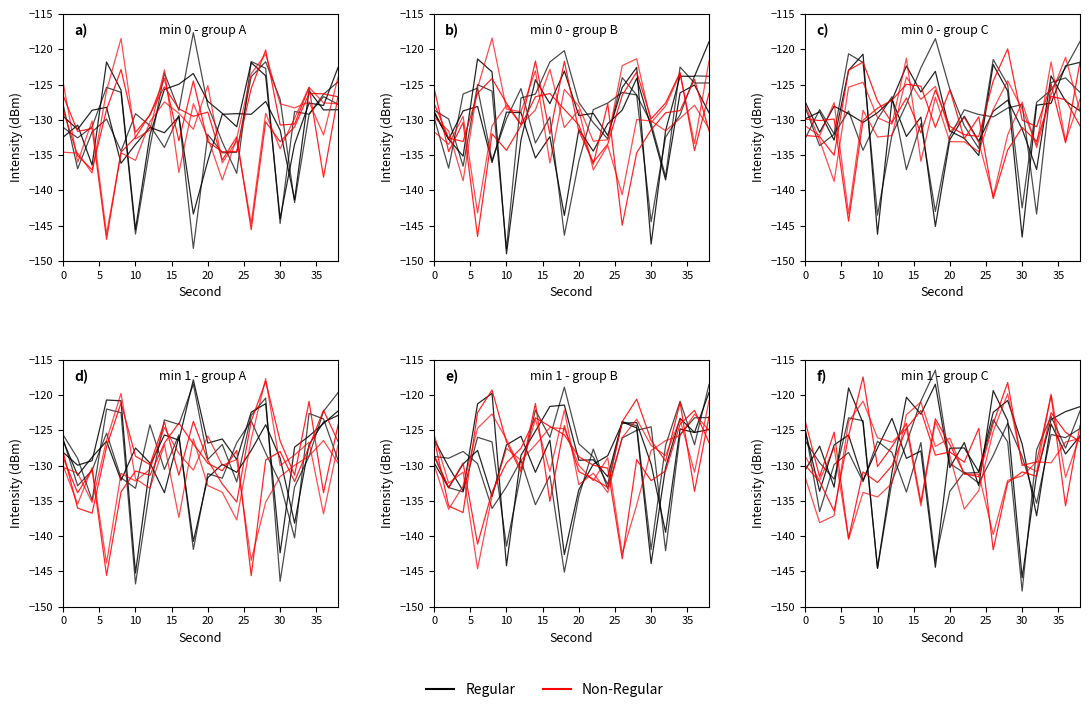

What is the difference between the highest and lowest values at 10?

4.5